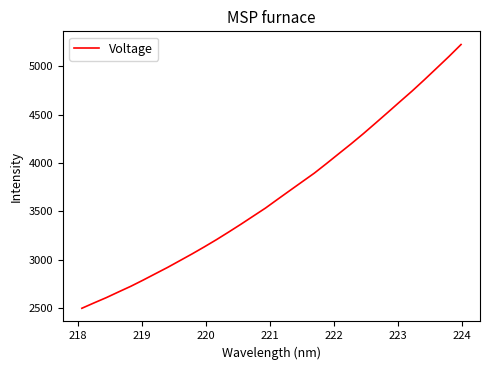

What is the difference between the maximum and minimum values?

2726.6